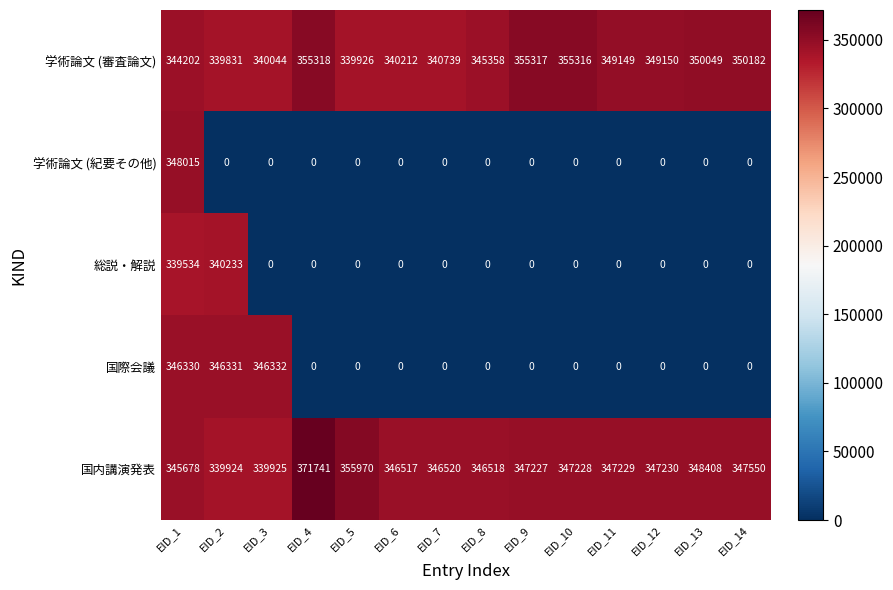

What is the difference between the second highest and second lowest values in the 国際会議 series?

346331